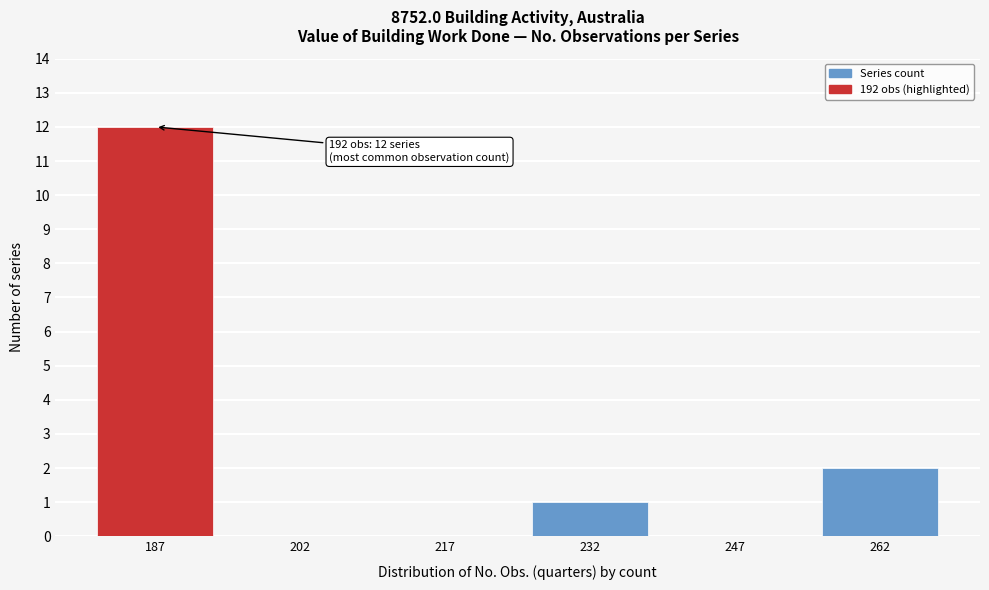

Reading left to right, transcribe all the data shown in this chart.

187=12	202=0	217=0	232=1	247=0	262=2